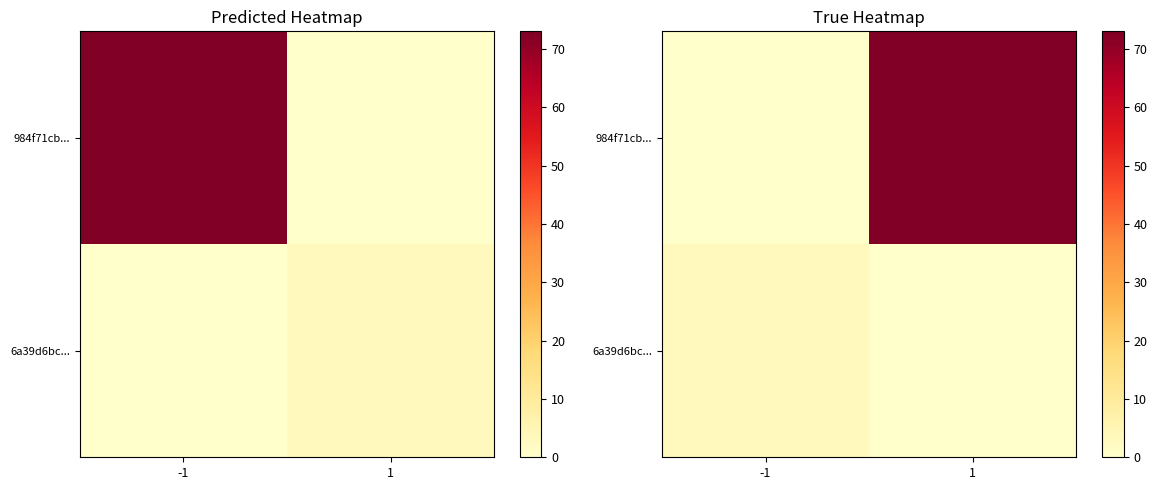

List the series in order of their peak value, highest first.

984f71cb..., 6a39d6bc...